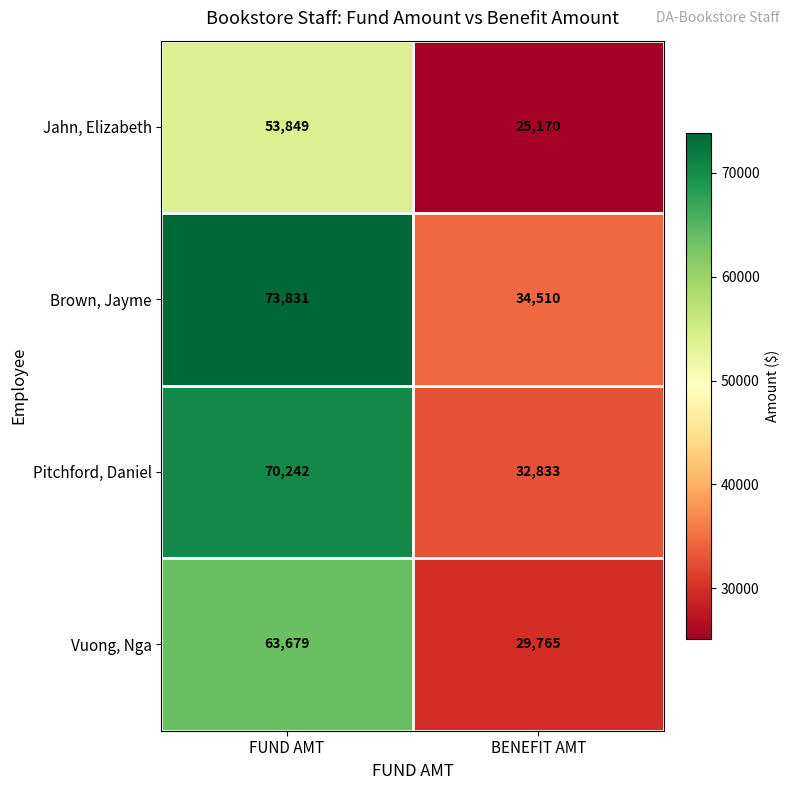

Reading left to right, extract all data points from this chart.

Jahn, Elizabeth: FUND AMT=53849	BENEFIT AMT=25170
Brown, Jayme: FUND AMT=73831	BENEFIT AMT=34510
Pitchford, Daniel: FUND AMT=70242	BENEFIT AMT=32833
Vuong, Nga: FUND AMT=63679	BENEFIT AMT=29765